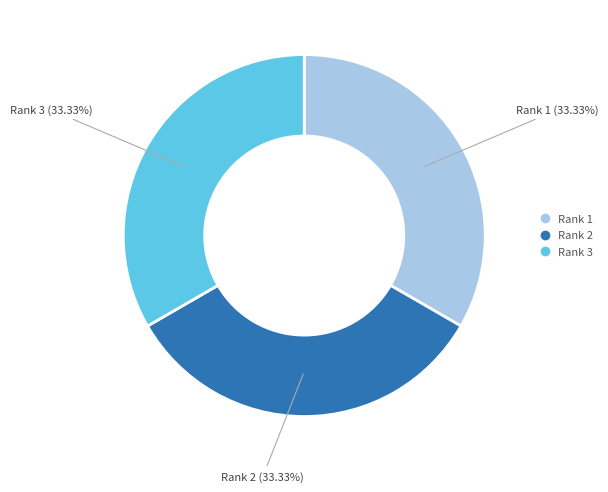

Approximately how many times larger is the value at Rank 2 compared to Rank 3?

1.0